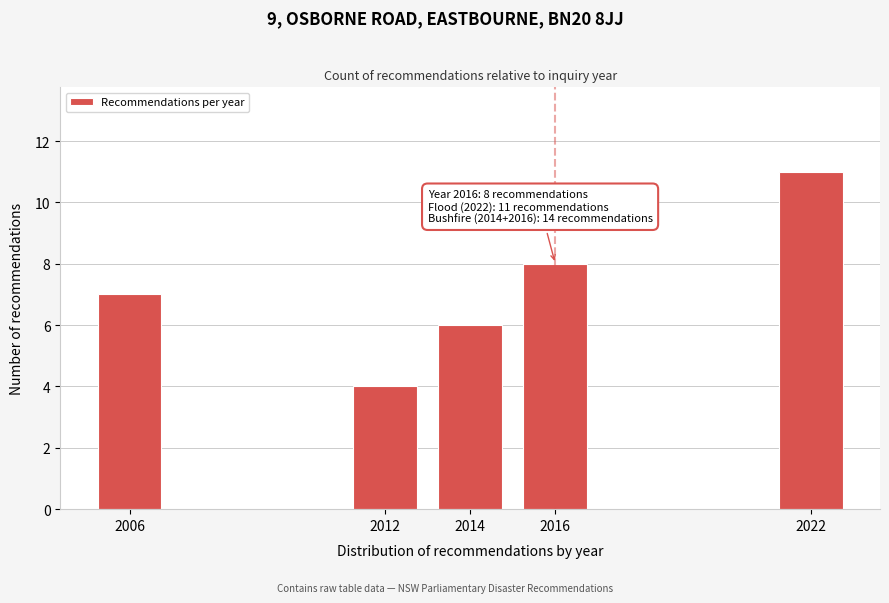

Reading left to right, extract all data points from this chart.

7	4	6	8	11